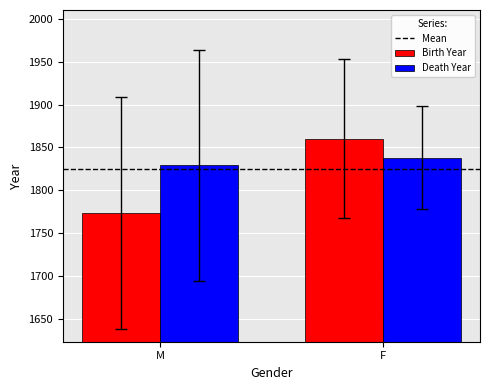

Count the number of data series in this chart.

2